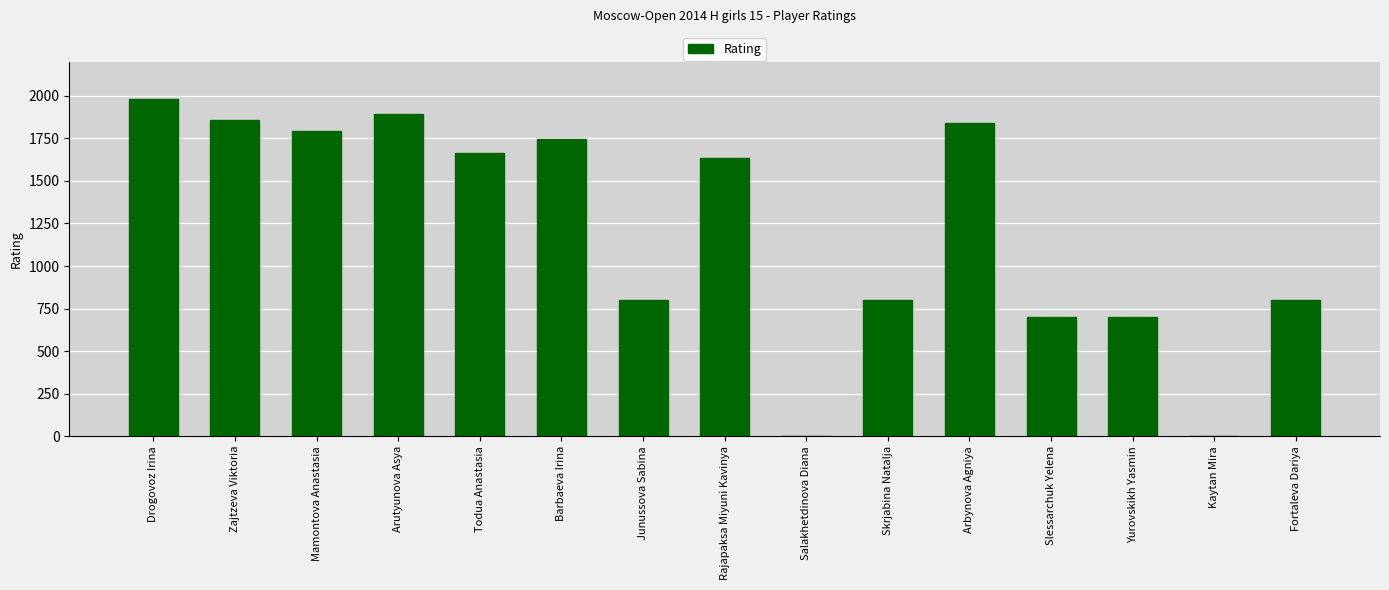

Reading left to right, list all the values displayed in this chart.

Drogovoz Irina=1981	Zajtzeva Viktoria=1857	Mamontova Anastasia=1790	Arutyunova Asya=1894	Todua Anastasia=1665	Barbaeva Irina=1746	Junussova Sabina=800	Rajapaksa Miyuni Kavinya=1635	Salakhetdinova Diana=0	Skrjabina Natalja=800	Arbynova Agniya=1837	Slessarchuk Yelena=700	Yurovskikh Yasmin=700	Kaytan Mira=0	Fortaleva Dariya=800